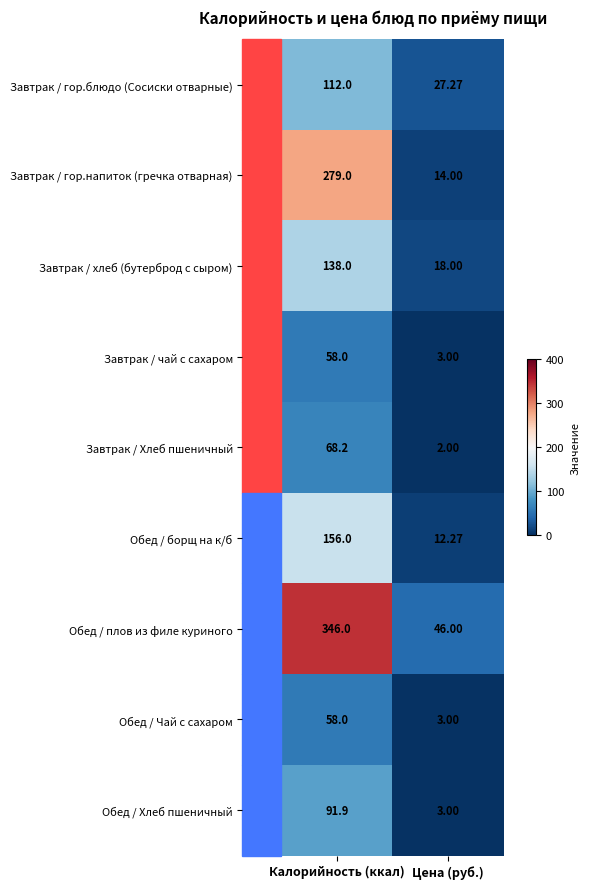

Between Калорийность (ккал) and Цена (руб.), which series saw the biggest shift?

Обед / плов из филе куриного